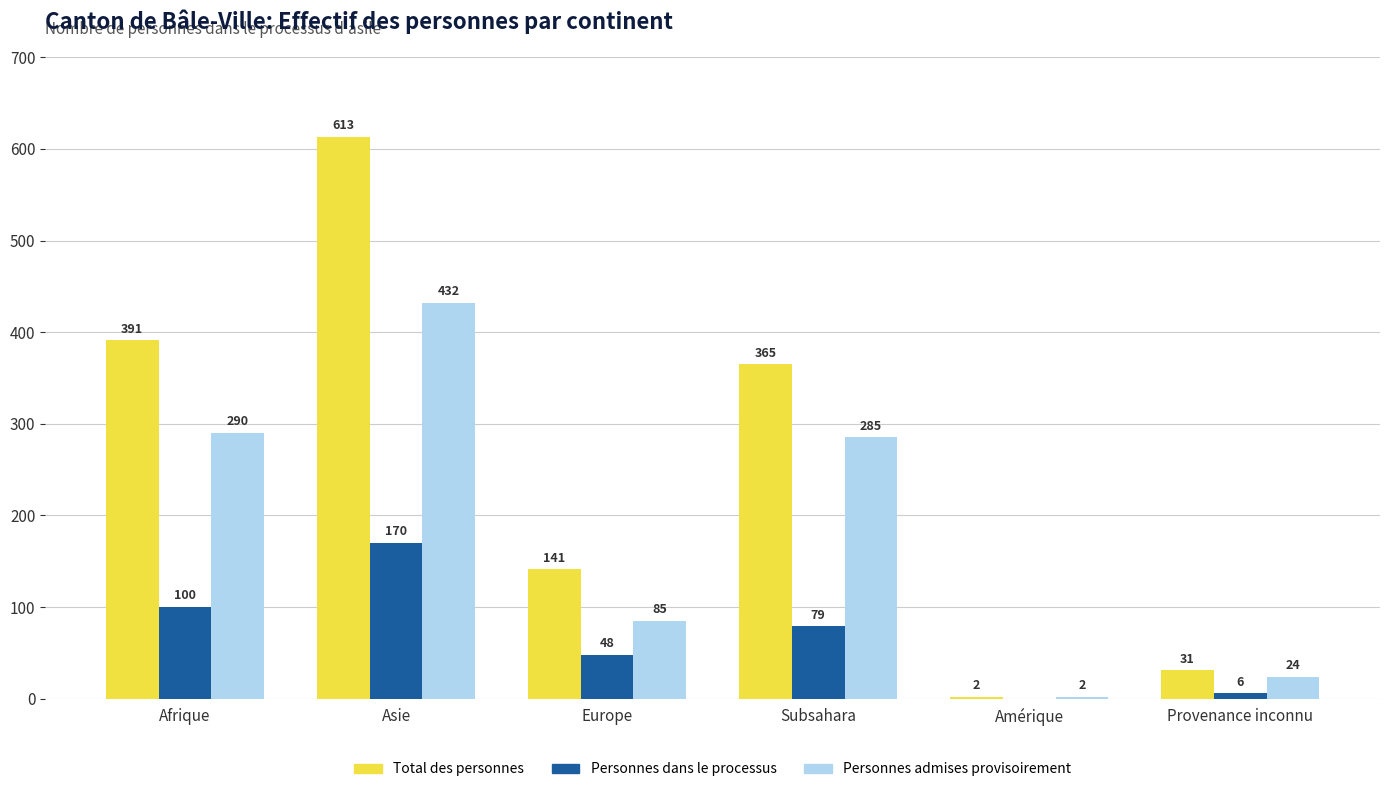

Reading left to right, list all the values displayed in this chart.

Total des personnes: Afrique=391	Asie=613	Europe=141	Subsahara=365	Amérique=2	Provenance inconnu=31
Personnes dans le processus: Afrique=100	Asie=170	Europe=48	Subsahara=79	Amérique=0	Provenance inconnu=6
Personnes admises provisoirement: Afrique=290	Asie=432	Europe=85	Subsahara=285	Amérique=2	Provenance inconnu=24